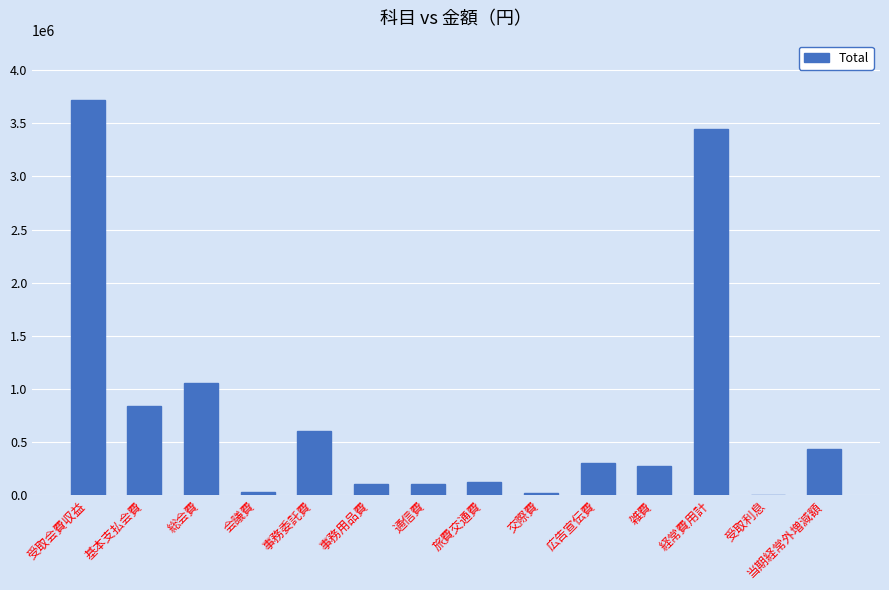

The chart shows a value of 840000 at 基本支払会費. True or false?

True